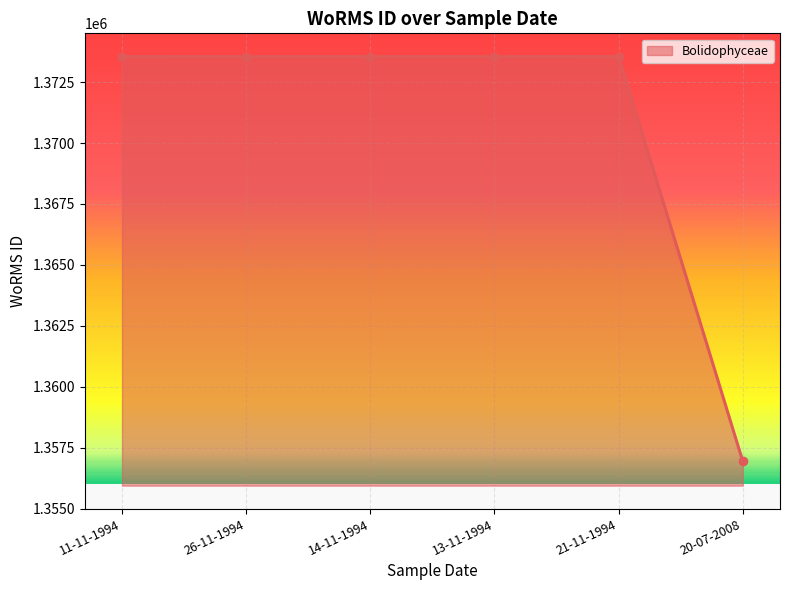

How many values are below 1373543?

1